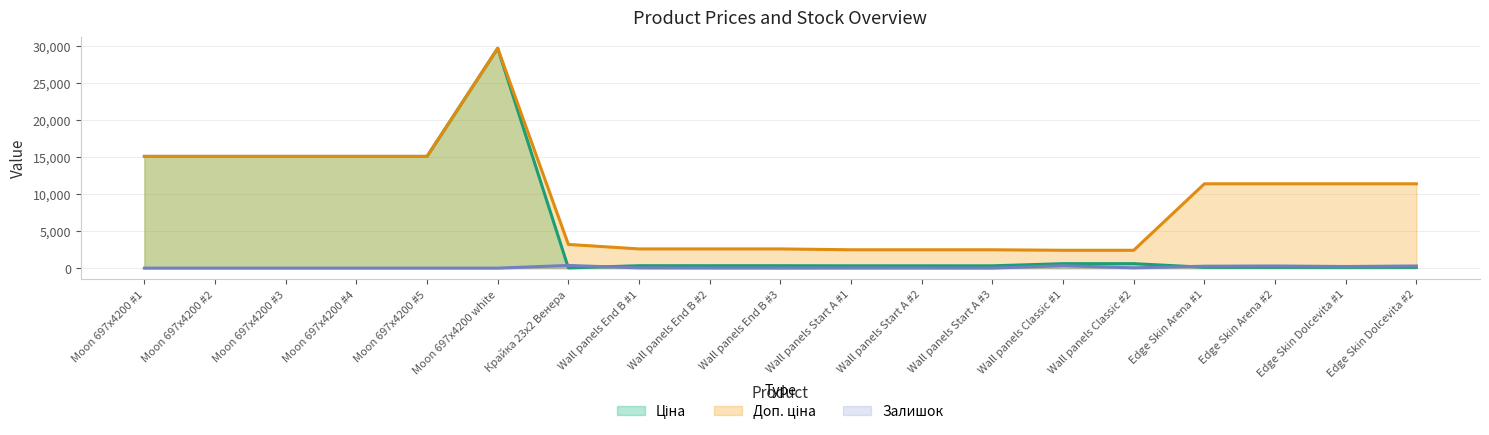

At which category is the sum across all series the highest?

Moon 697x4200 white